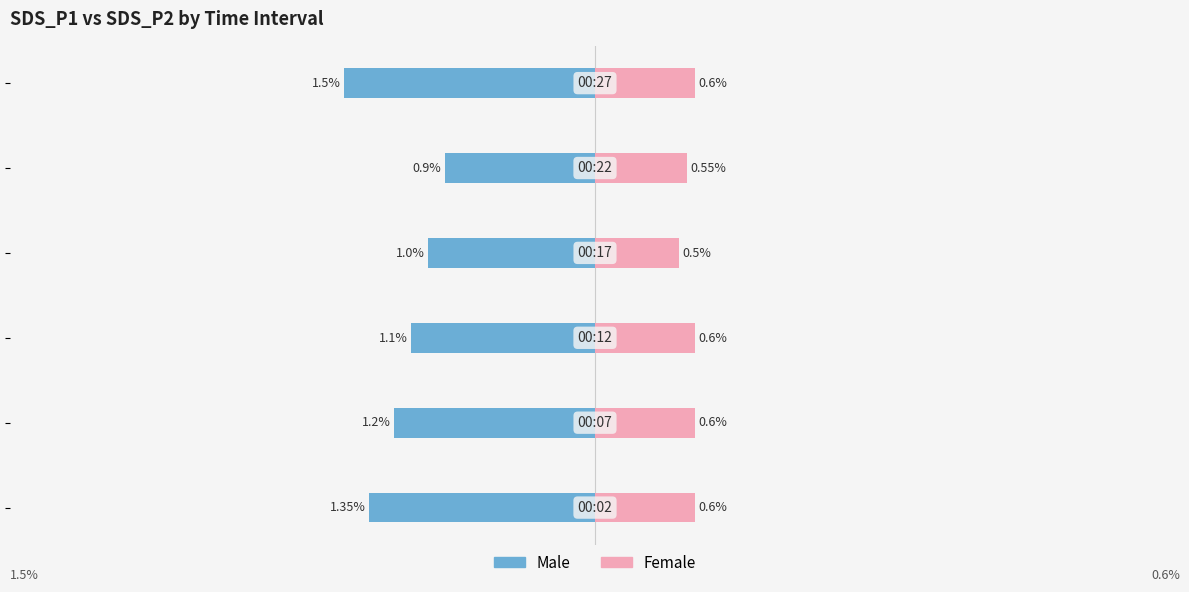

What position from the right is 1?

1